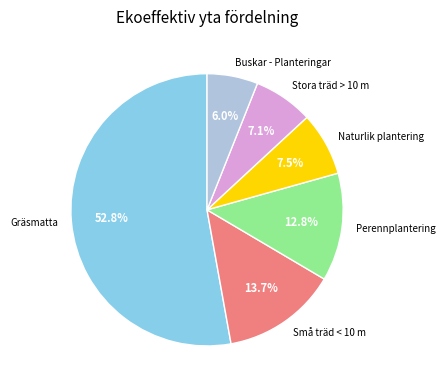

What is the ratio of the value at Små träd < 10 m to the value at Gräsmatta?

0.3